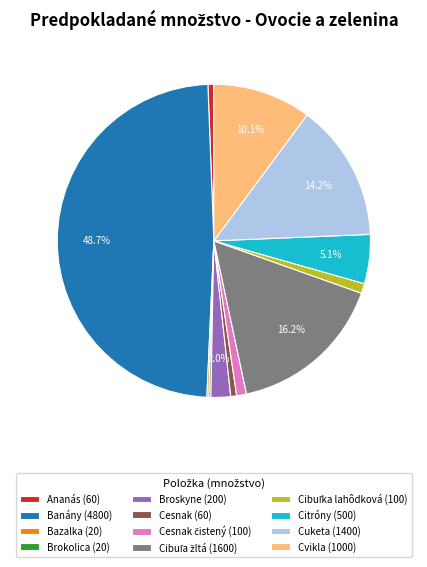

Combined, do Cvikla (1000) and Banány (4800) account for over 50%?

Yes